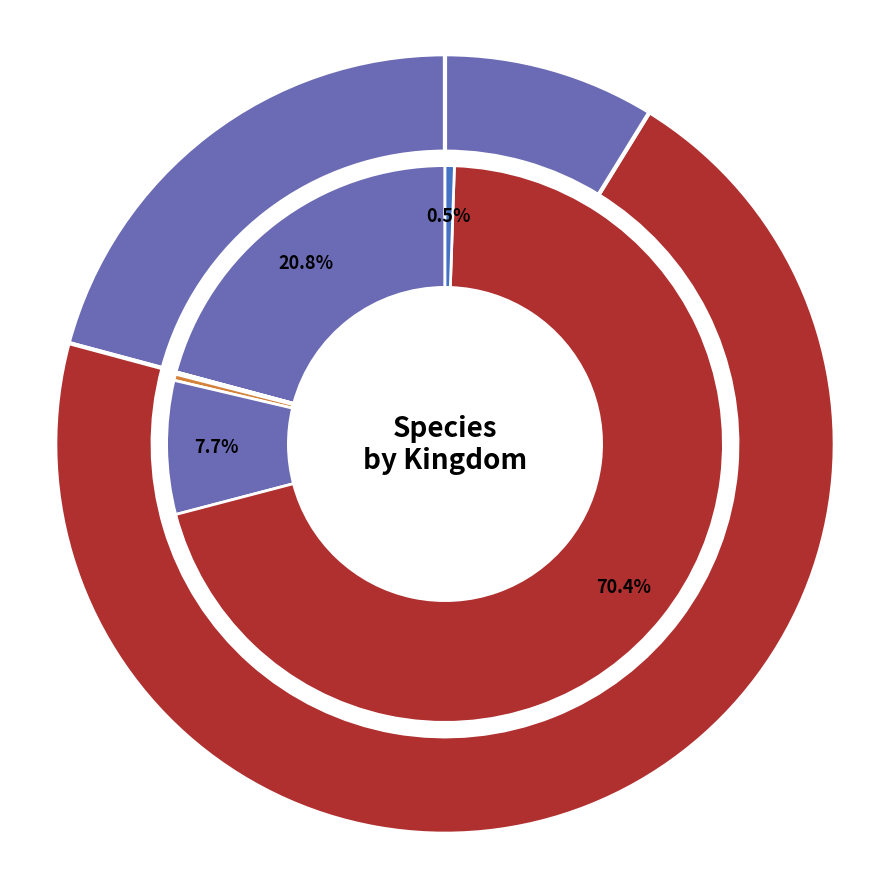

How many slices are in this pie chart?

7